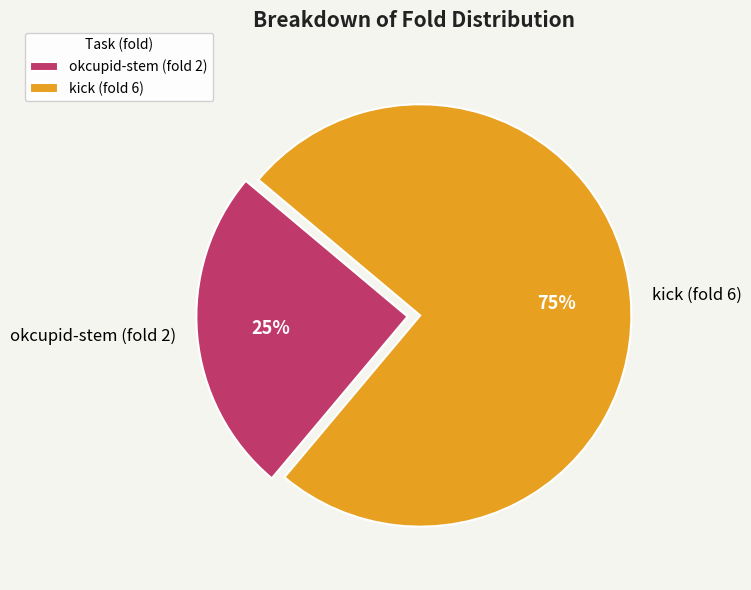

How many slices are in this pie chart?

2